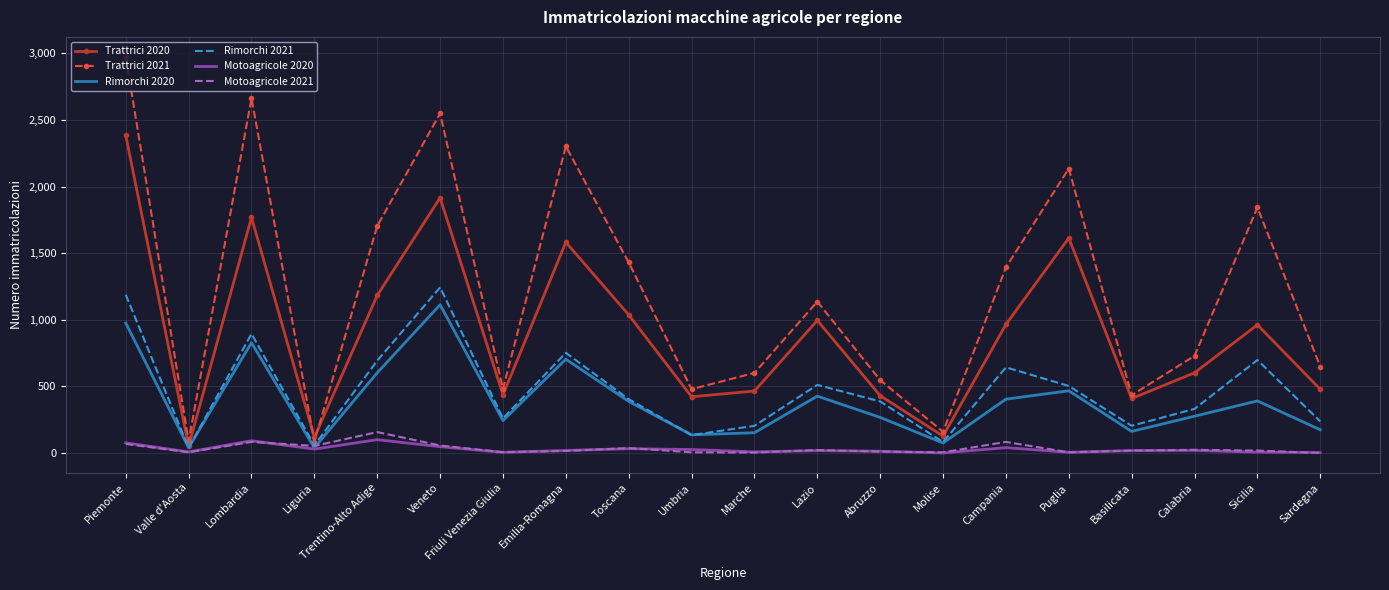

At which label does Trattrici 2021 reach its peak?

Piemonte